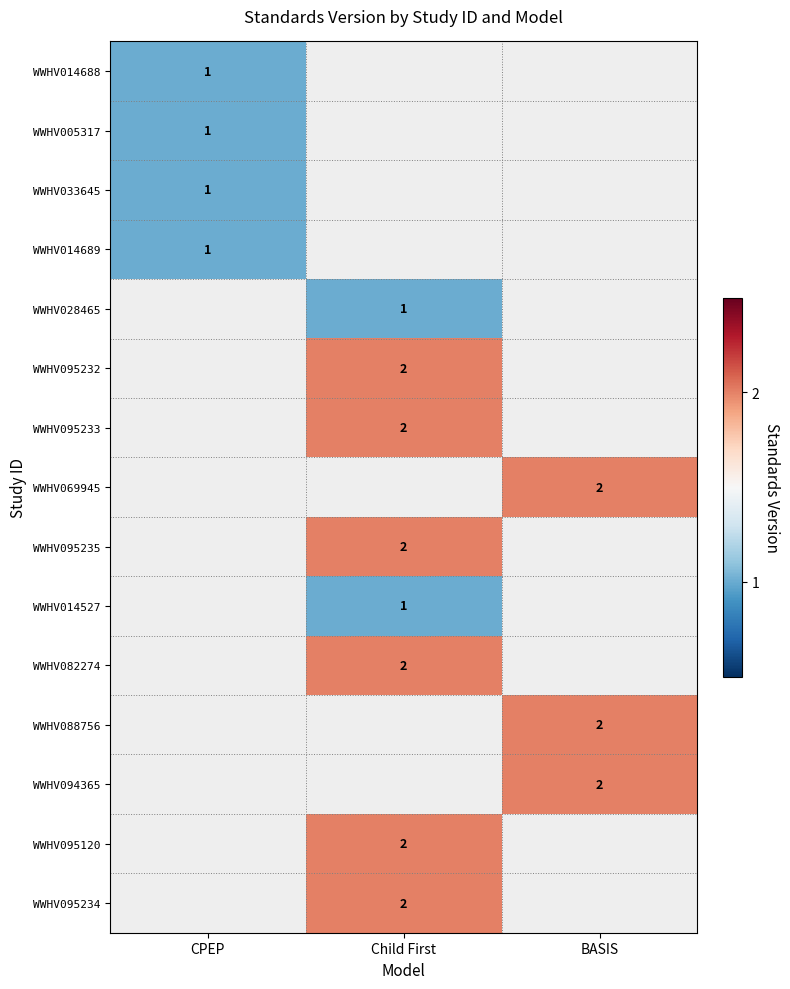

Is it true that WWHV095233 equals 2 at Child First?

True